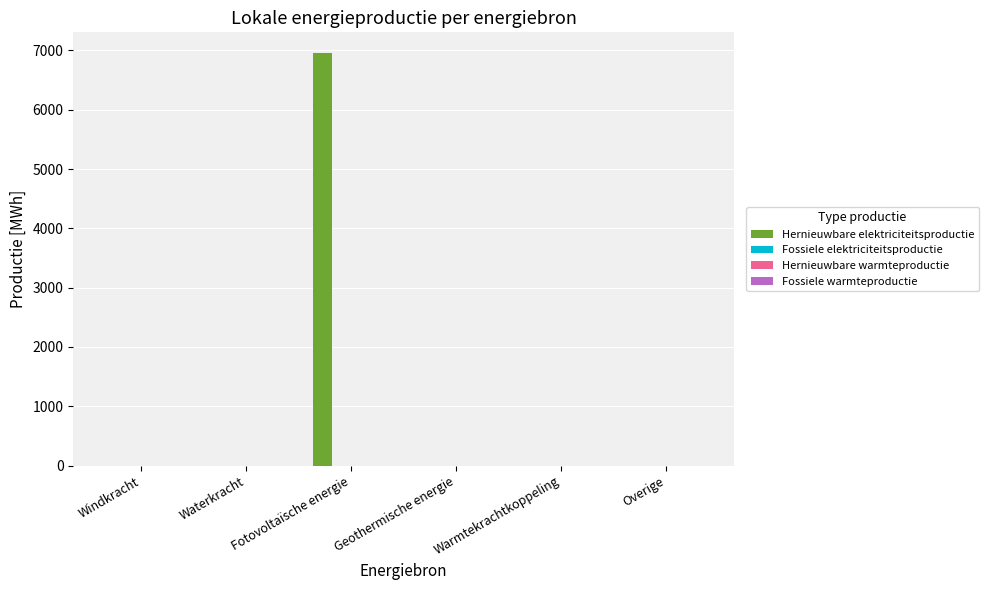

What is the greatest value displayed?

6958.0